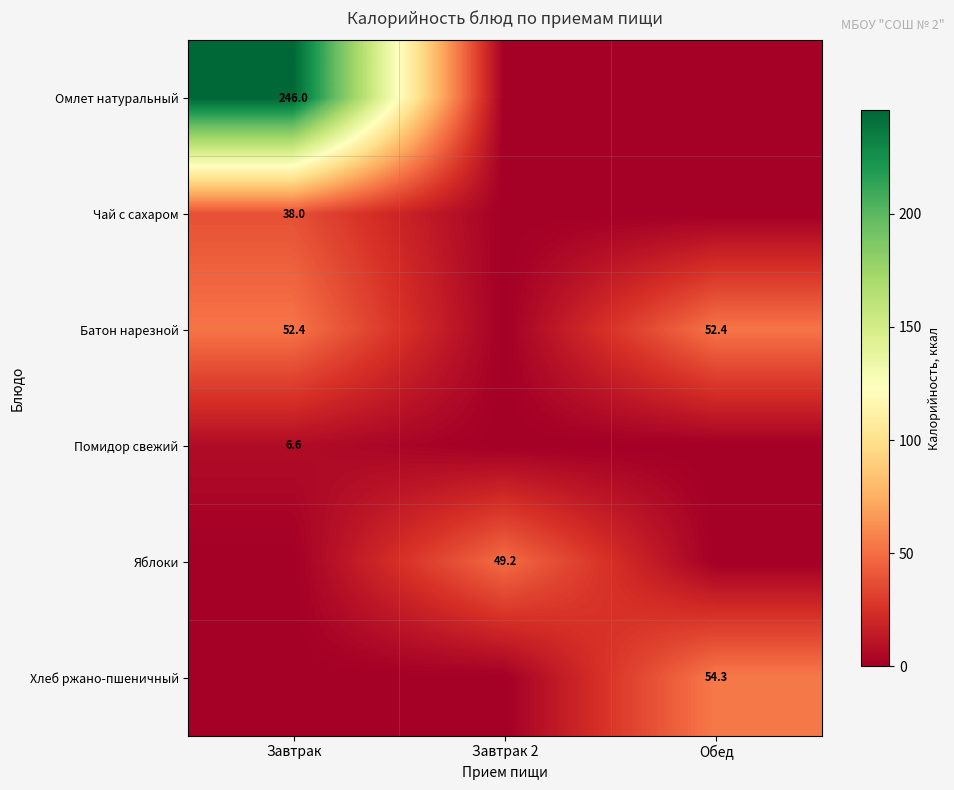

The value of Хлеб ржано-пшеничный at Обед is 54.3. True or false?

True